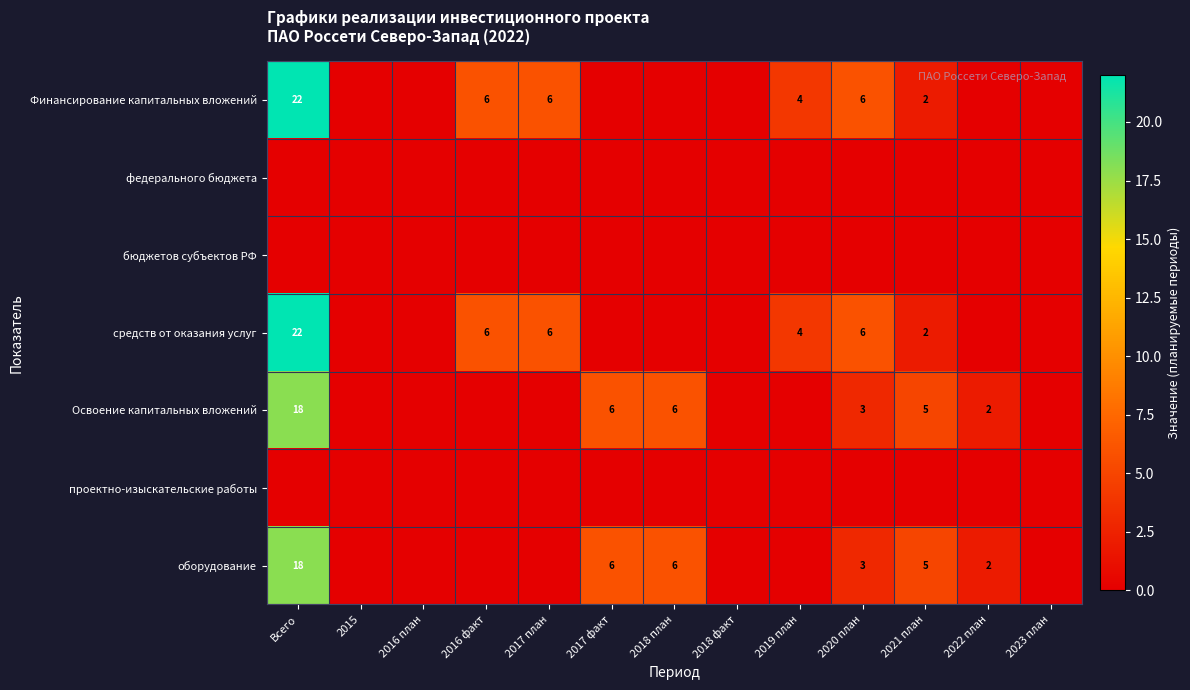

The value of оборудование at 2017 факт is 3. True or false?

False